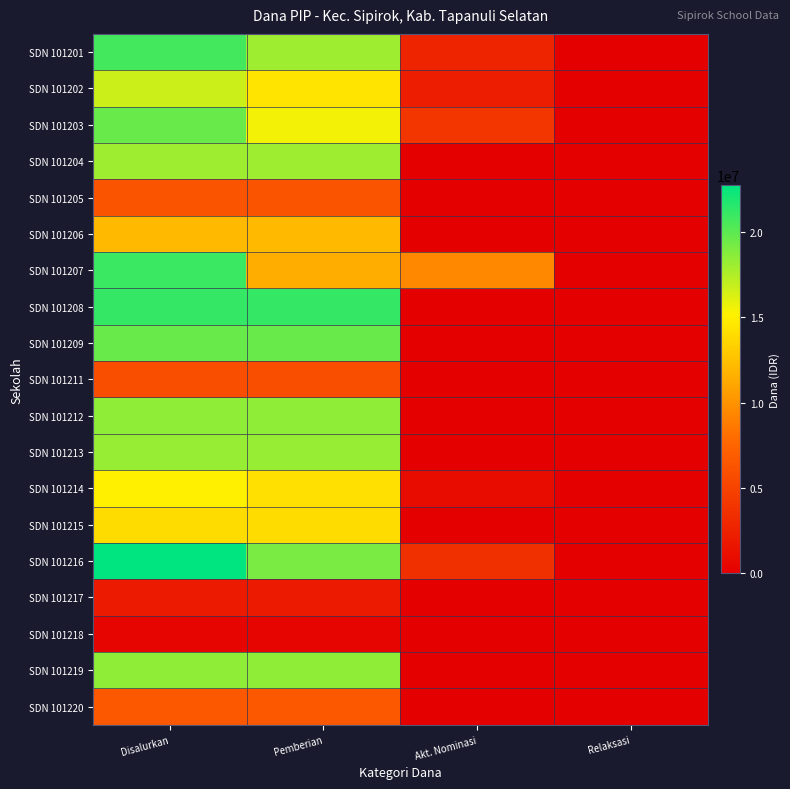

Reading right to left, what are all the values shown in this chart?

SDN 101201: Relaksasi=0	Akt. Nominasi=2700000	Pemberian=18000000	Disalurkan=20700000
SDN 101202: Relaksasi=0	Akt. Nominasi=2250000	Pemberian=14400000	Disalurkan=16650000
SDN 101203: Relaksasi=0	Akt. Nominasi=4050000	Pemberian=15525000	Disalurkan=19575000
SDN 101204: Relaksasi=0	Akt. Nominasi=0	Pemberian=18000000	Disalurkan=18000000
SDN 101205: Relaksasi=0	Akt. Nominasi=0	Pemberian=6300000	Disalurkan=6300000
SDN 101206: Relaksasi=0	Akt. Nominasi=0	Pemberian=12150000	Disalurkan=12150000
SDN 101207: Relaksasi=0	Akt. Nominasi=9450000	Pemberian=11475000	Disalurkan=20925000
SDN 101208: Relaksasi=0	Akt. Nominasi=0	Pemberian=21150000	Disalurkan=21150000
SDN 101209: Relaksasi=0	Akt. Nominasi=0	Pemberian=19575000	Disalurkan=19575000
SDN 101211: Relaksasi=0	Akt. Nominasi=0	Pemberian=5850000	Disalurkan=5850000
SDN 101212: Relaksasi=0	Akt. Nominasi=0	Pemberian=18450000	Disalurkan=18450000
SDN 101213: Relaksasi=0	Akt. Nominasi=0	Pemberian=18225000	Disalurkan=18225000
SDN 101214: Relaksasi=0	Akt. Nominasi=900000	Pemberian=14175000	Disalurkan=15075000
SDN 101215: Relaksasi=0	Akt. Nominasi=0	Pemberian=13950000	Disalurkan=13950000
SDN 101216: Relaksasi=0	Akt. Nominasi=3600000	Pemberian=19125000	Disalurkan=22725000
SDN 101217: Relaksasi=0	Akt. Nominasi=0	Pemberian=2025000	Disalurkan=2025000
SDN 101218: Relaksasi=0	Akt. Nominasi=0	Pemberian=450000	Disalurkan=450000
SDN 101219: Relaksasi=0	Akt. Nominasi=0	Pemberian=18450000	Disalurkan=18450000
SDN 101220: Relaksasi=0	Akt. Nominasi=0	Pemberian=6525000	Disalurkan=6525000